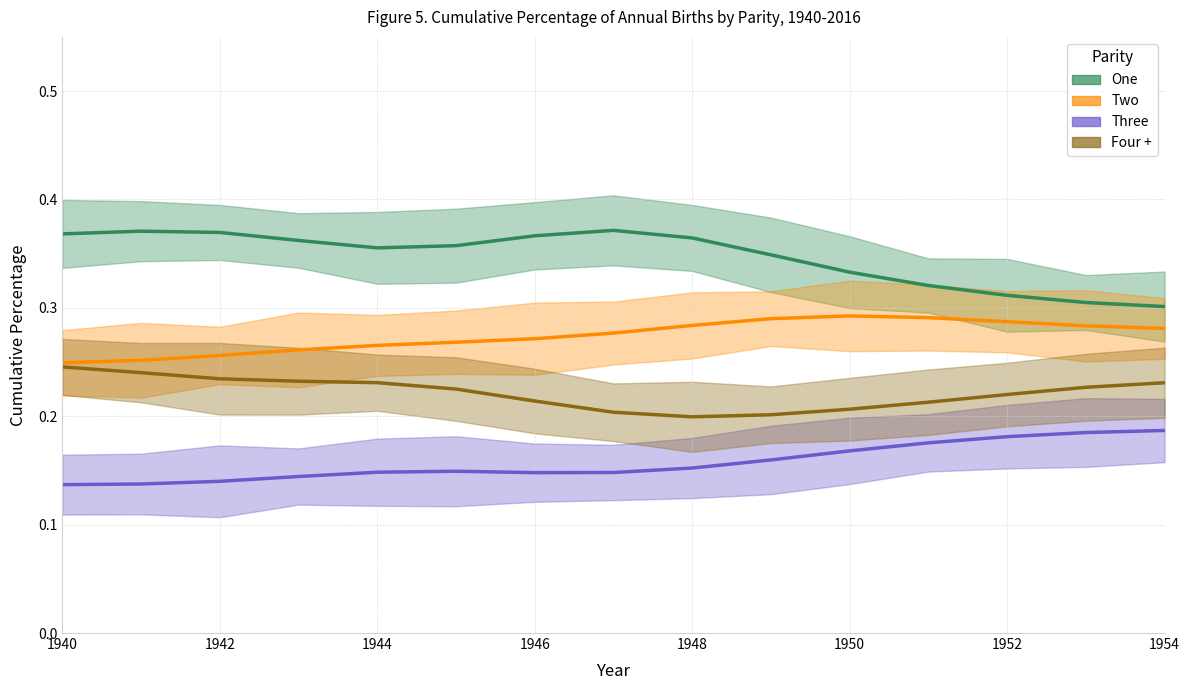

Does the chart display data point markers on the line(s)?

No